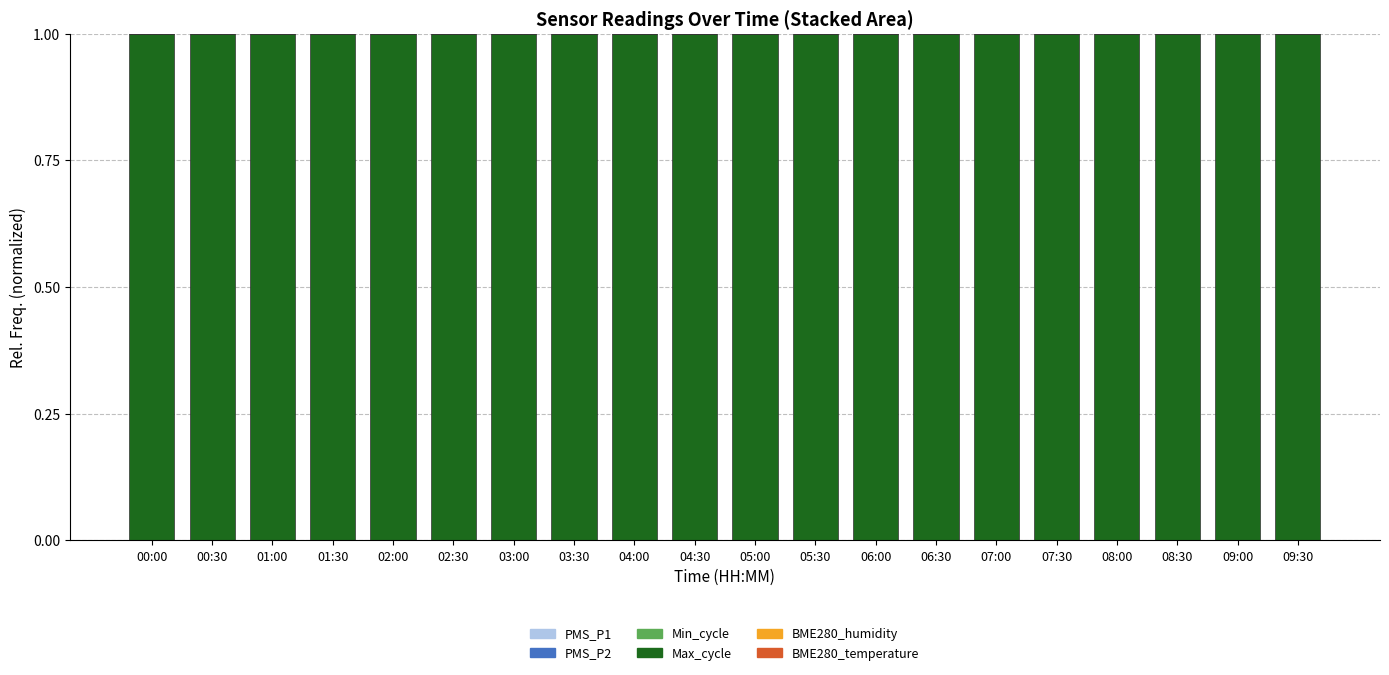

How many data points does each series have?

20